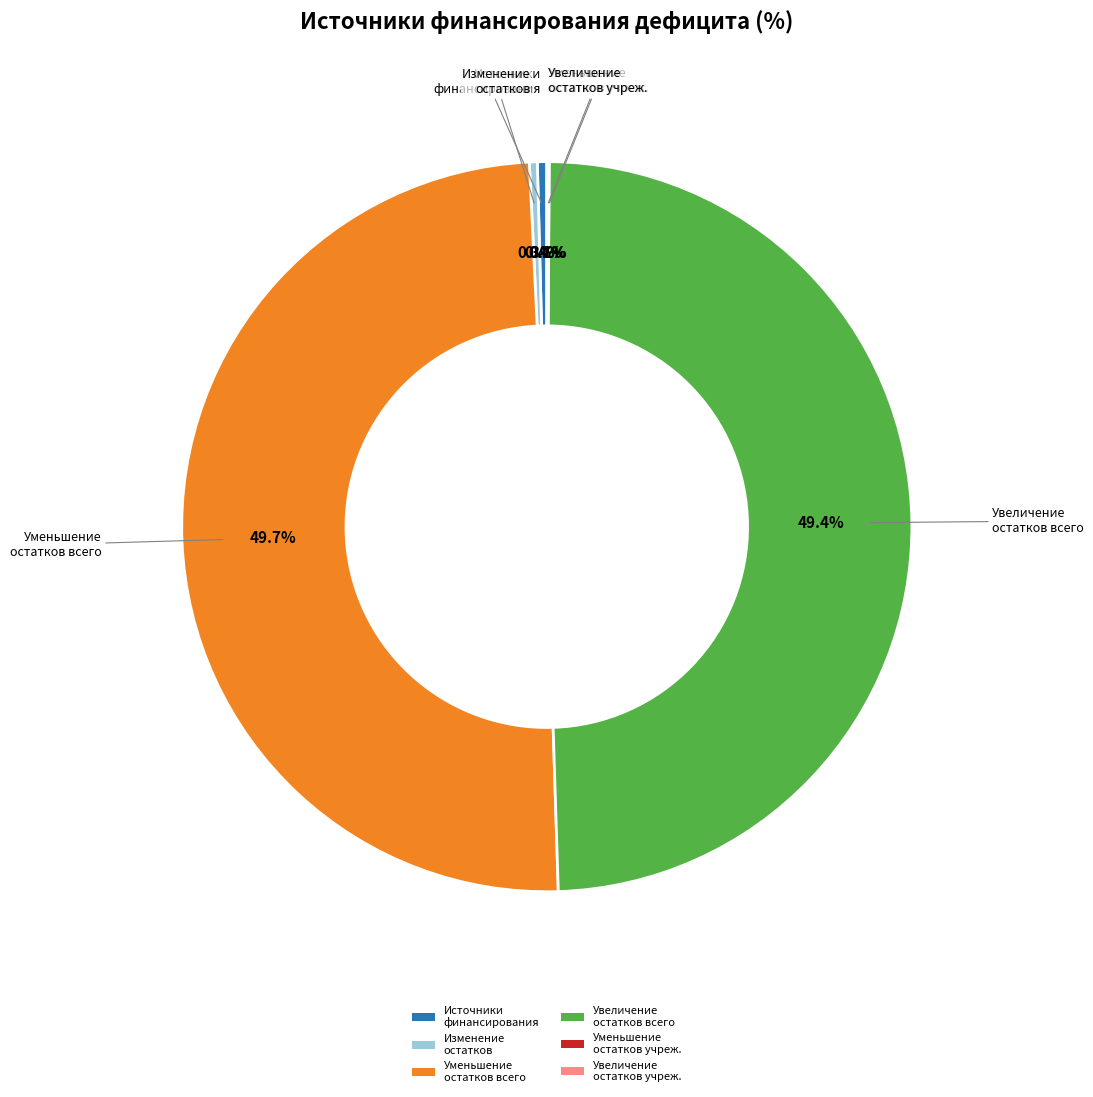

What portion of the pie excludes Изменение остатков?

99.7%